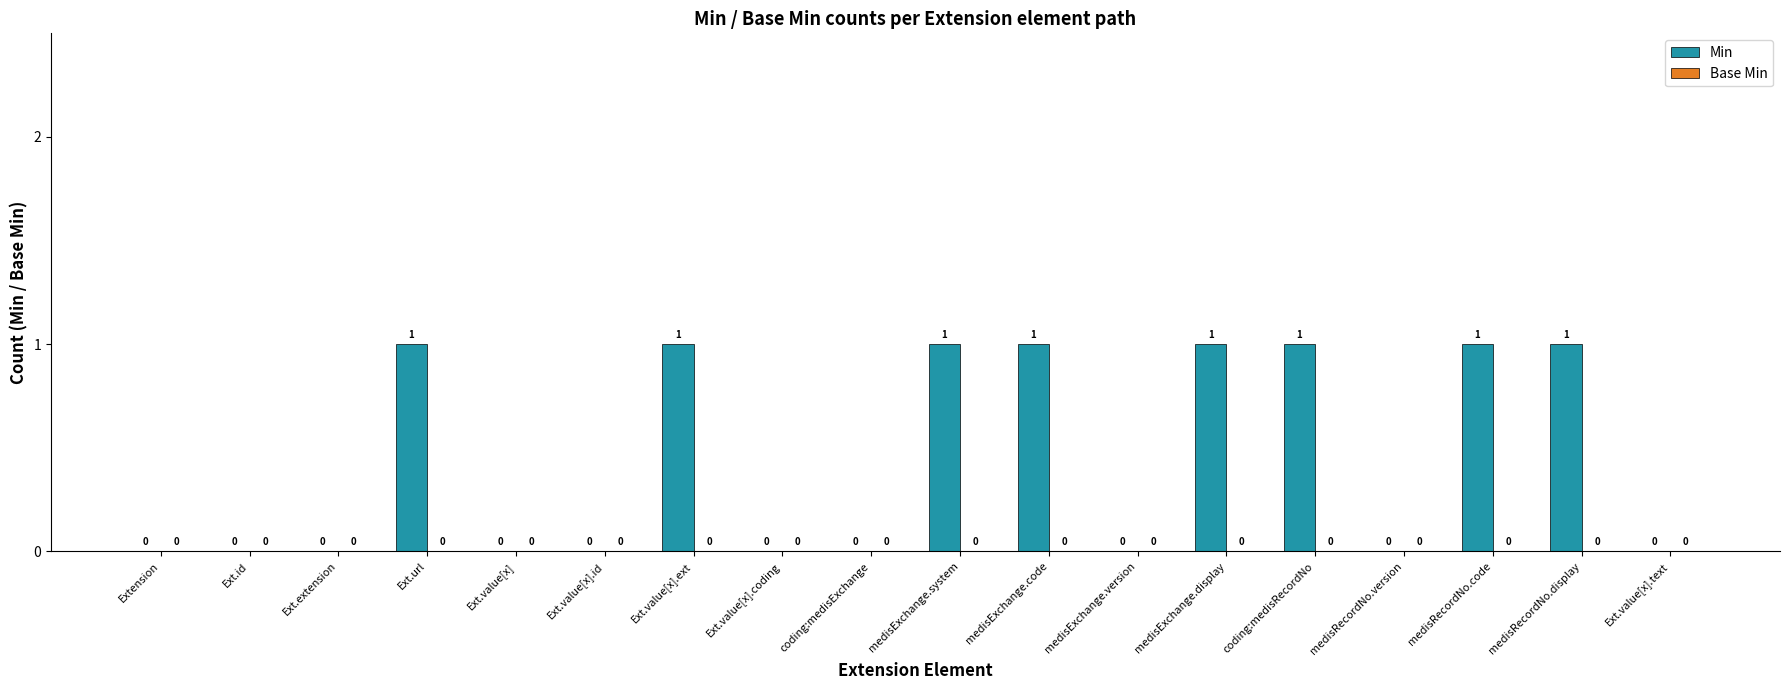

Reading left to right, what are all the values shown in this chart?

Extension=0	Ext.id=0	Ext.extension=0	Ext.url=1	Ext.value[x]=0	Ext.value[x].id=0	Ext.value[x].ext=1	Ext.value[x].coding=0	coding:medisExchange=0	medisExchange.system=1	medisExchange.code=1	medisExchange.version=0	medisExchange.display=1	coding:medisRecordNo=1	medisRecordNo.version=0	medisRecordNo.code=1	medisRecordNo.display=1	Ext.value[x].text=0